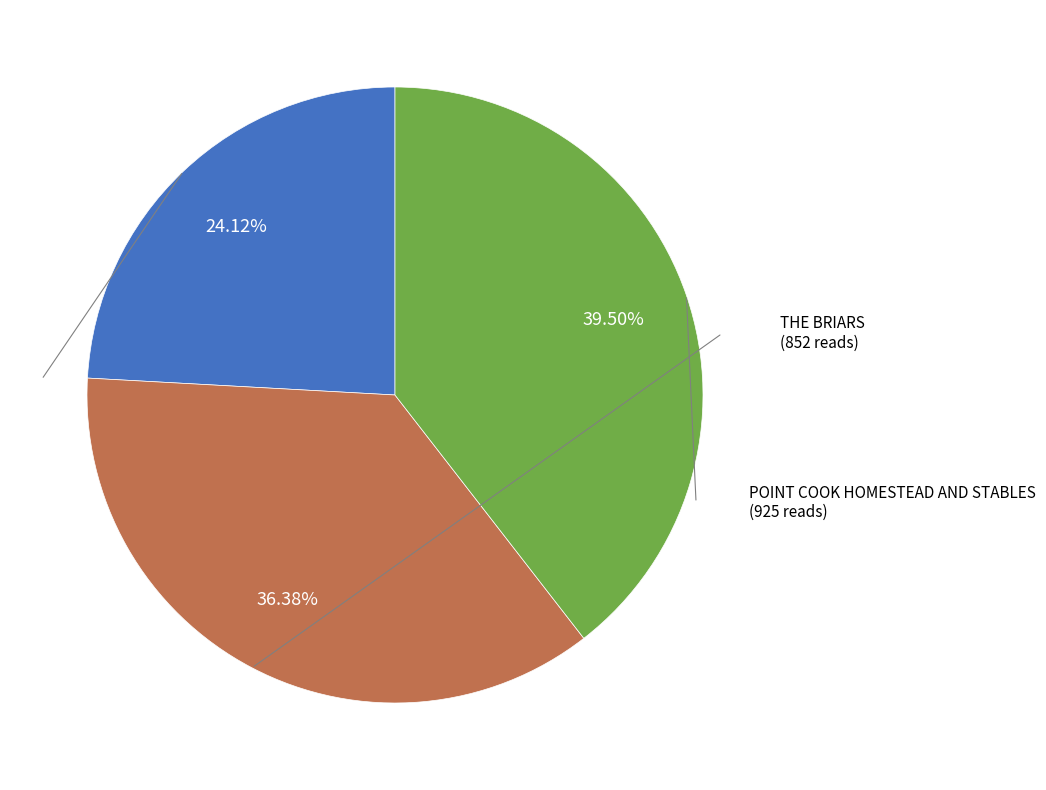

Does any single category account for the majority?

No